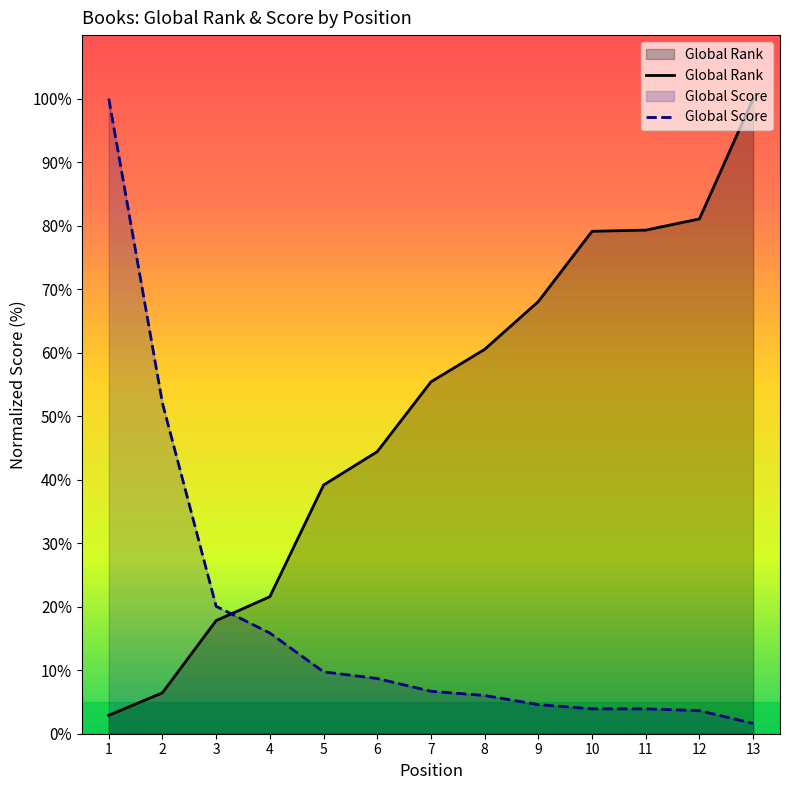

Between 10 and 13, which series saw the biggest shift?

Global Rank